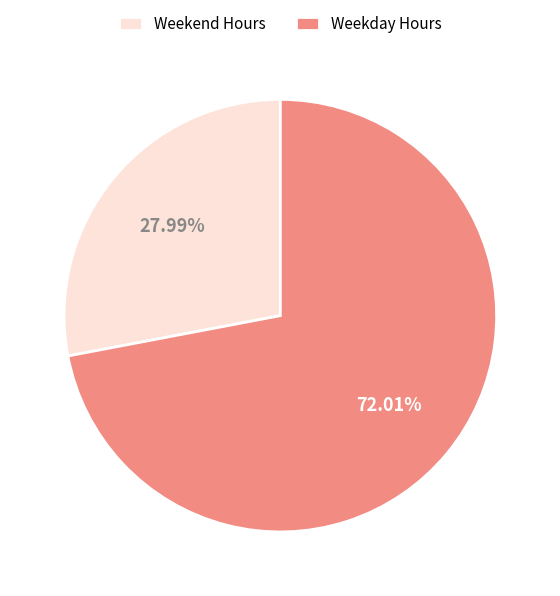

Which has a higher value, Weekday Hours or Weekend Hours?

Weekday Hours